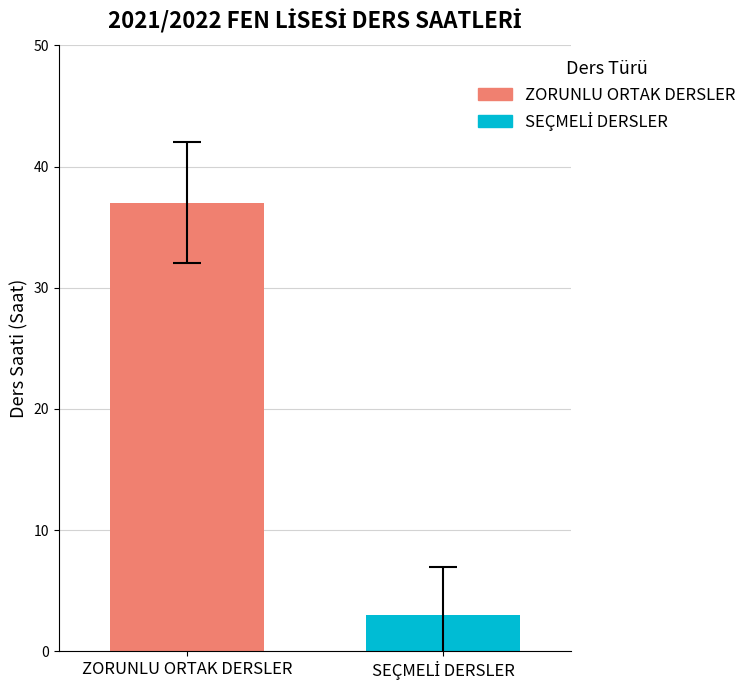

Which series has the widest spread of values?

ZORUNLU ORTAK DERSLER